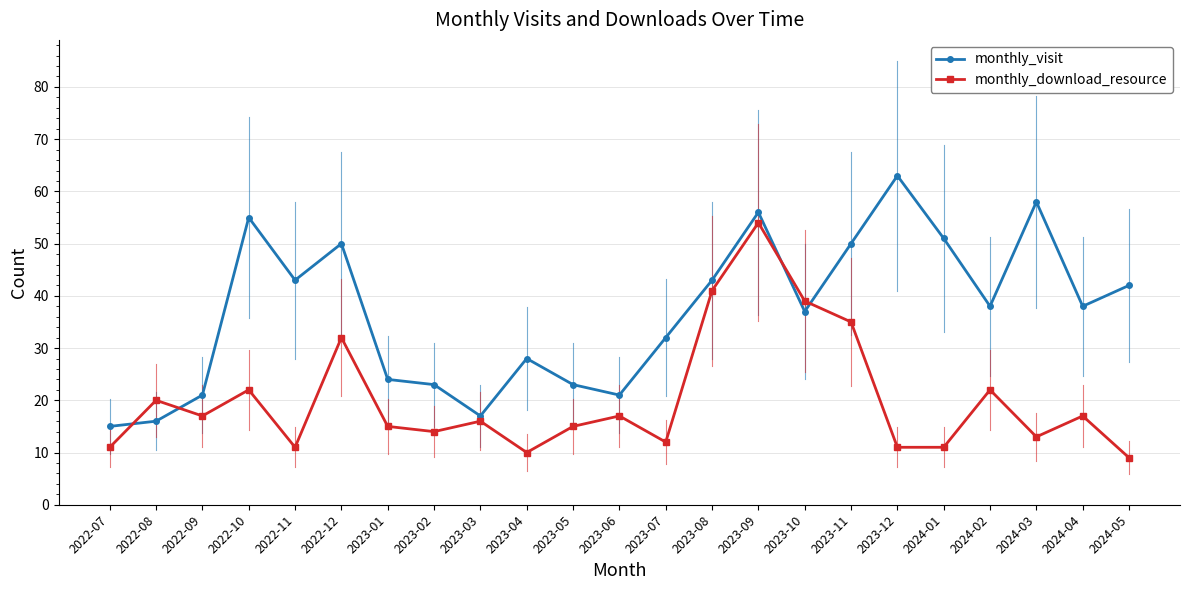

What is the label of the 9th point from the left?

2023-03